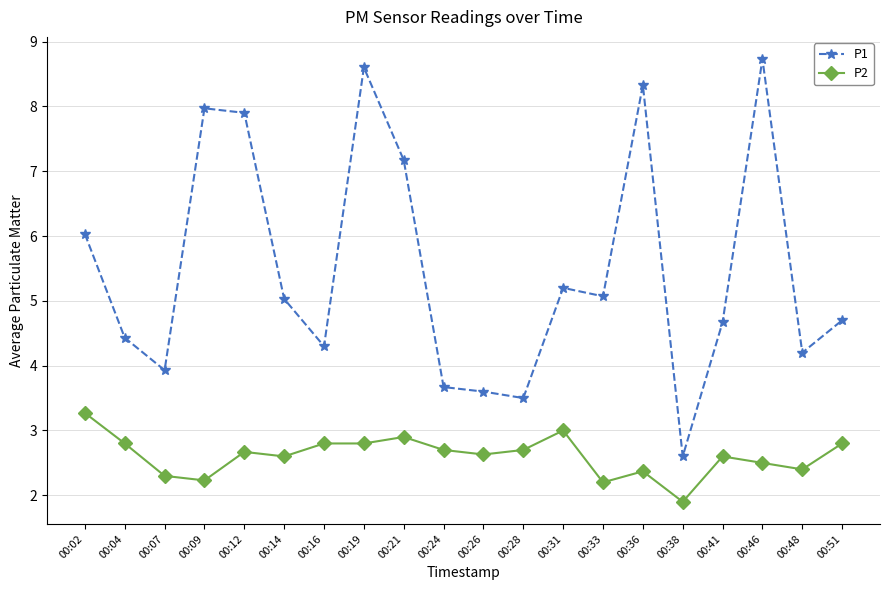

How many data points in P1 are above 5?

10